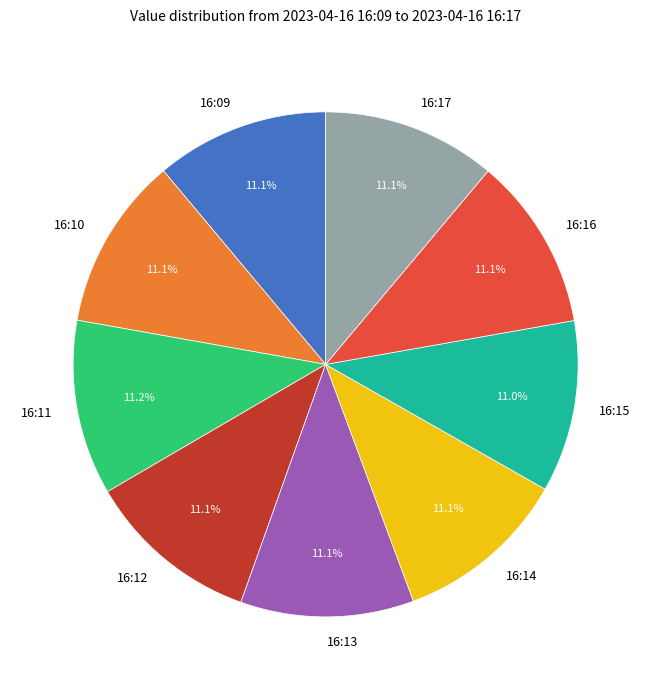

To the nearest percent, what portion does 16:10 represent?

11%